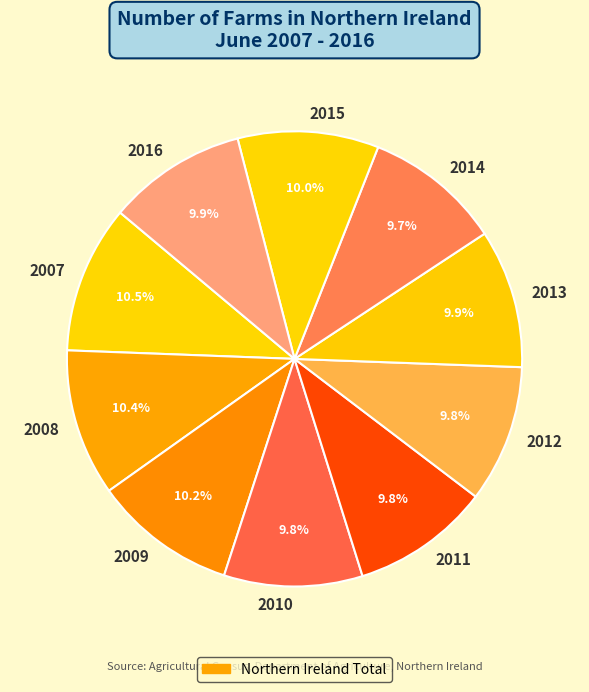

What is the total percentage of 2007 and 2009?

20.7%